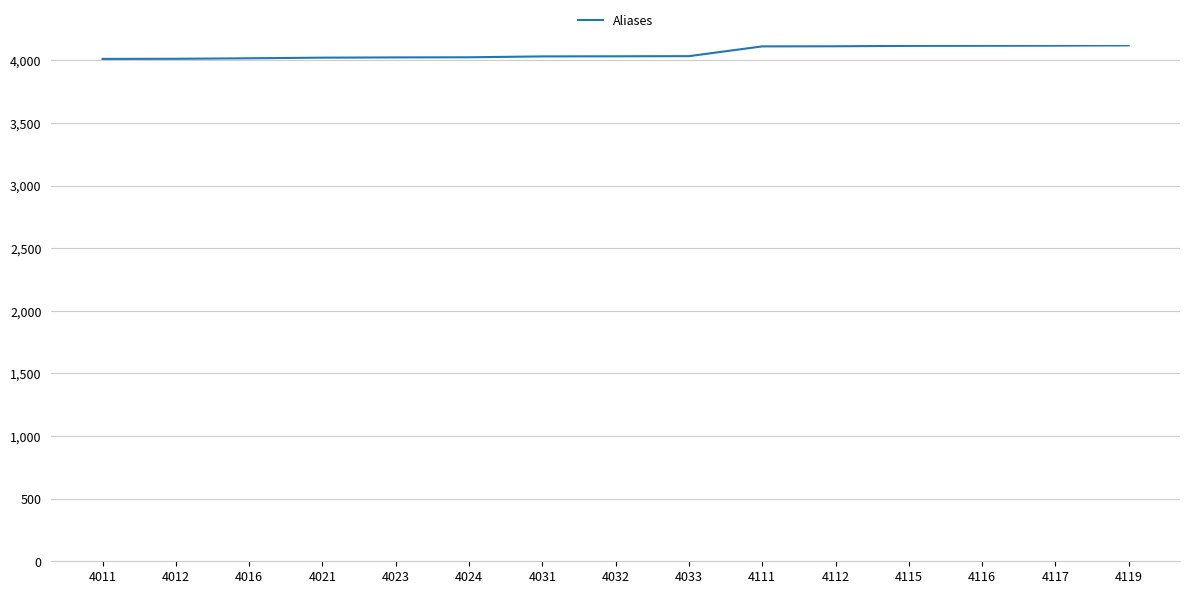

Count the number of categories in the chart.

15